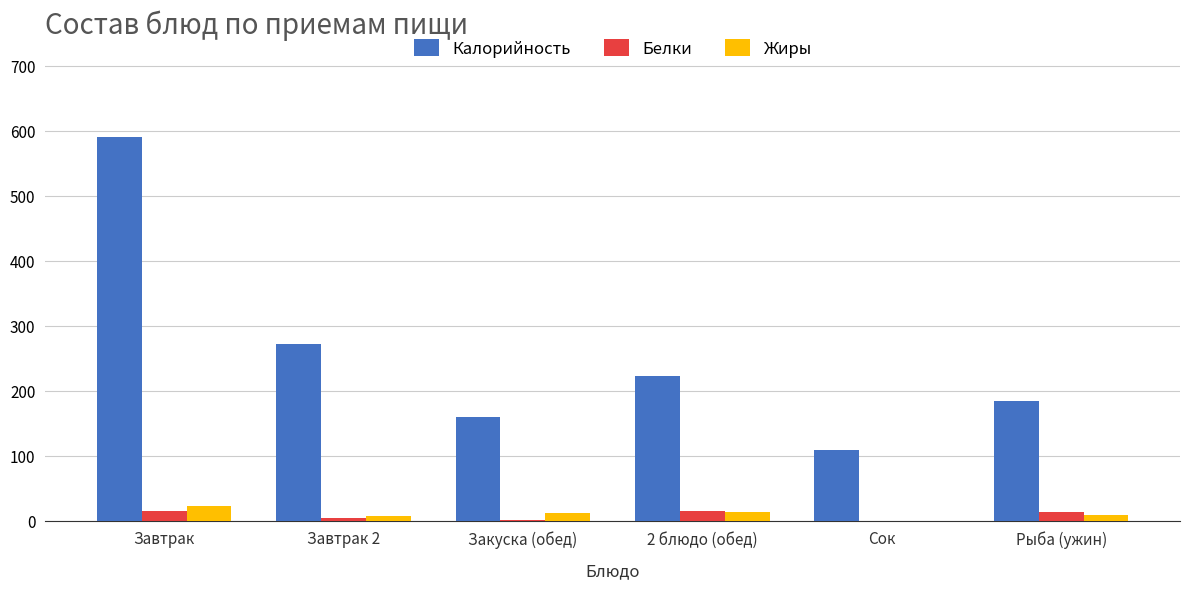

What is the sum of all Жиры values?

62.0